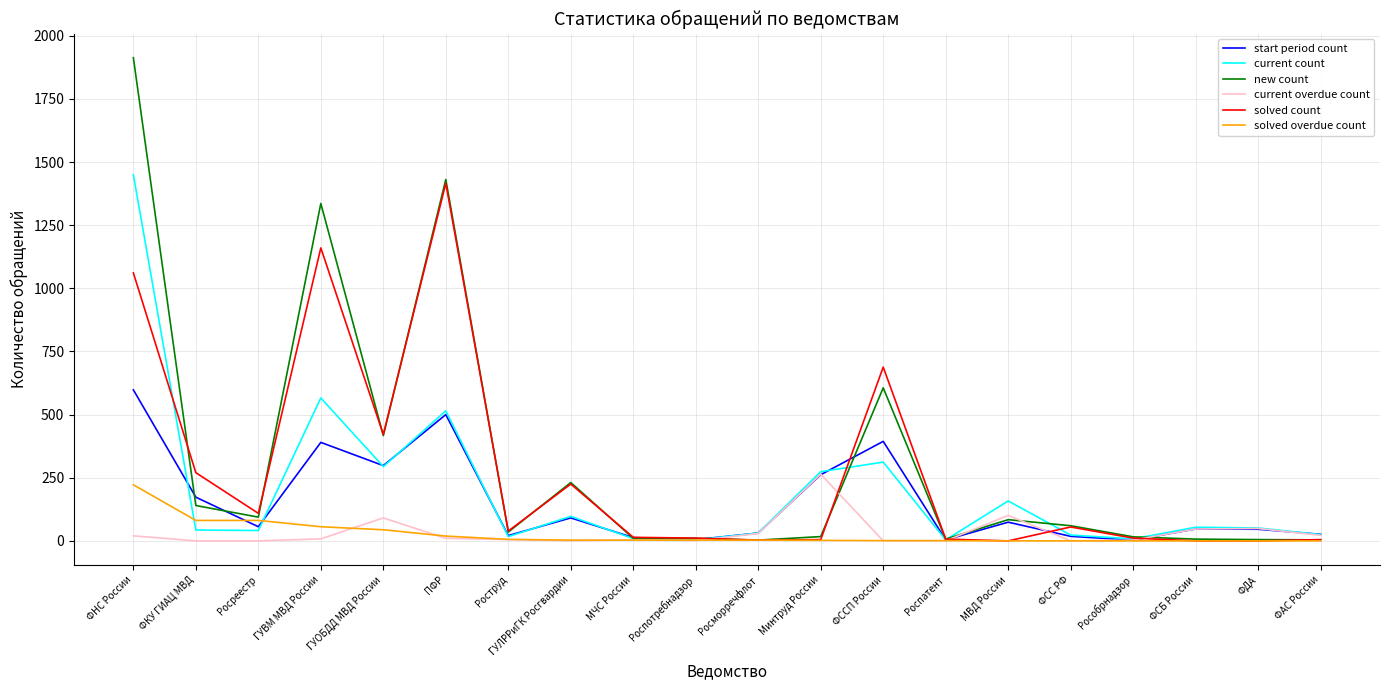

What is the sum of the current count values at Росморречфлот and Роспатент?

35